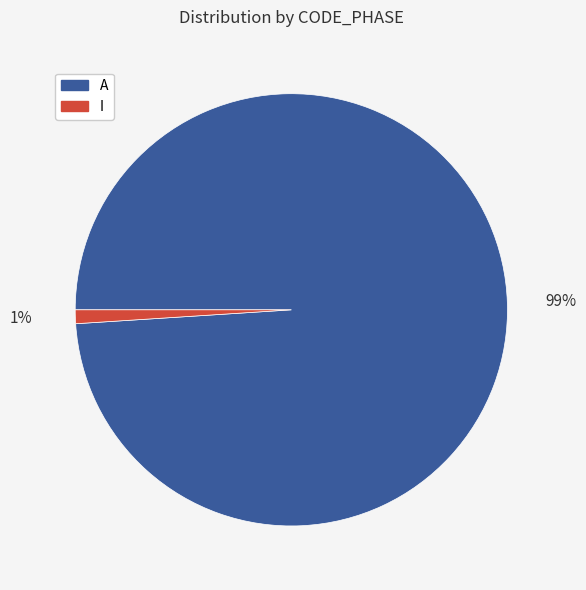

Which slice is the largest?

A